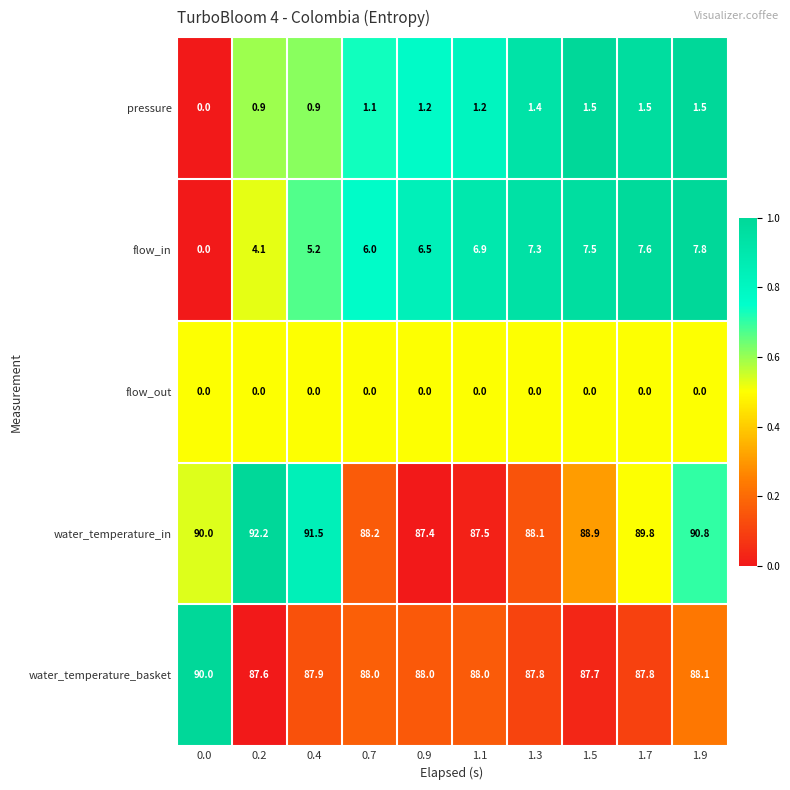

The value of water_temperature_basket at 0.2 is 131.3. True or false?

False